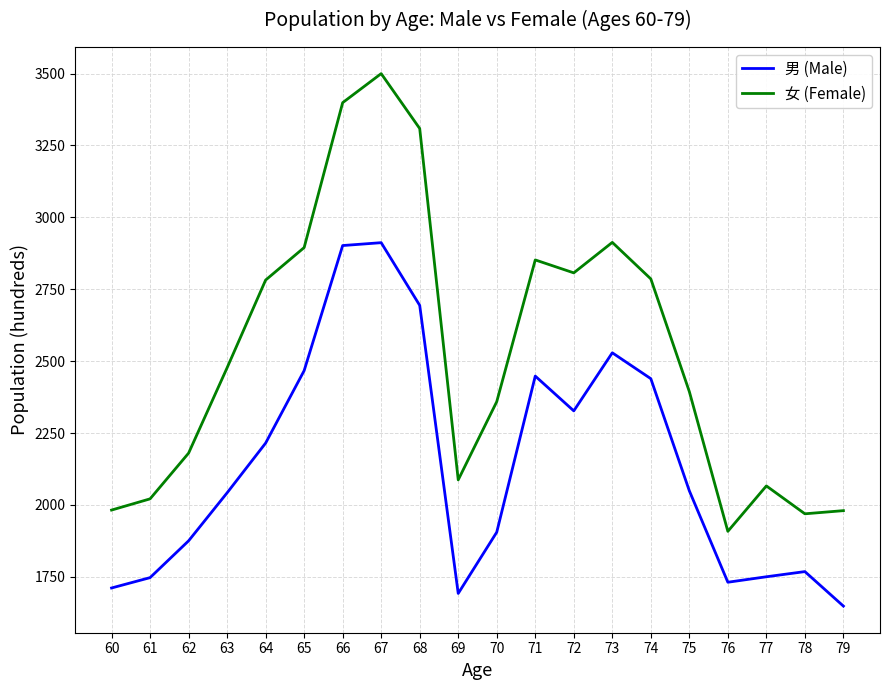

At which category does the chart reach its minimum across all series?

79